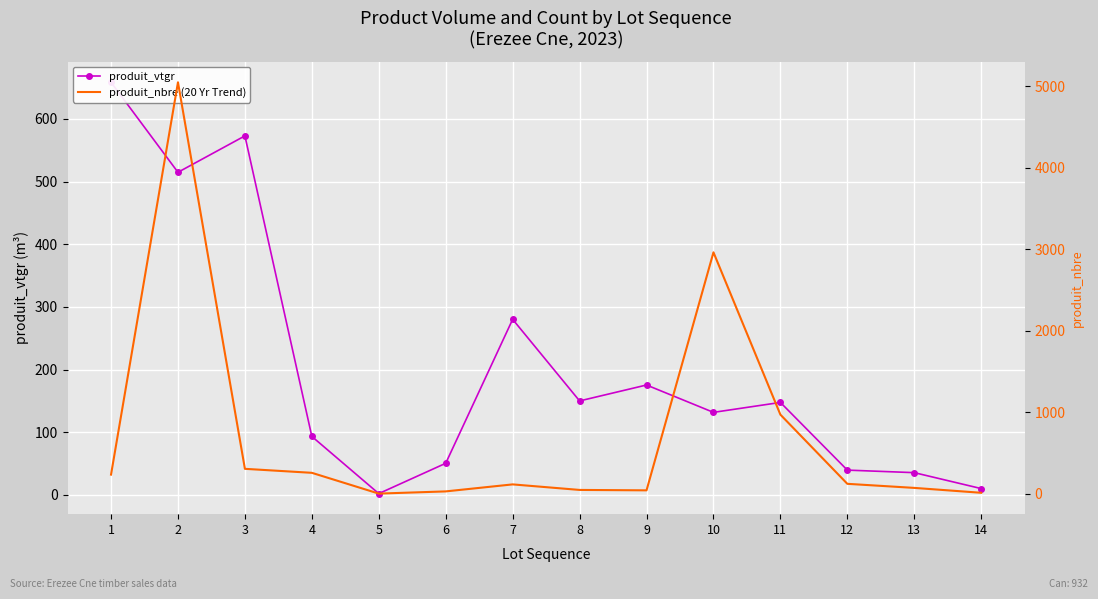

Which category has the highest value in the produit_nbre (20 Yr Trend) series?

2